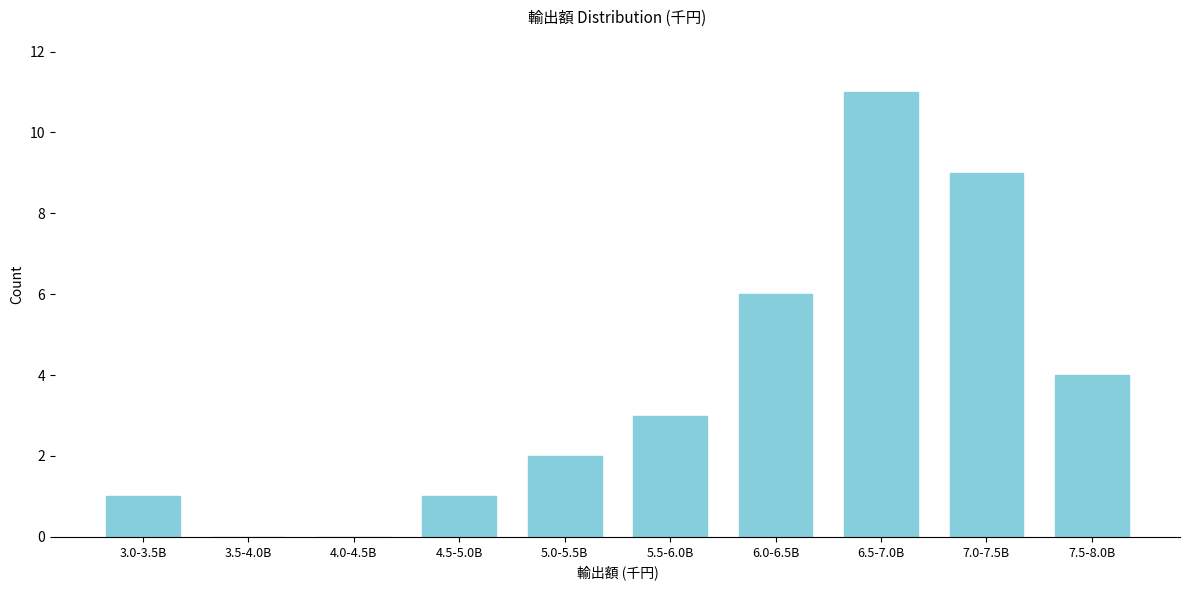

Reading right to left, what are all the values shown in this chart?

7.5-8.0B=4	7.0-7.5B=9	6.5-7.0B=11	6.0-6.5B=6	5.5-6.0B=3	5.0-5.5B=2	4.5-5.0B=1	4.0-4.5B=0	3.5-4.0B=0	3.0-3.5B=1